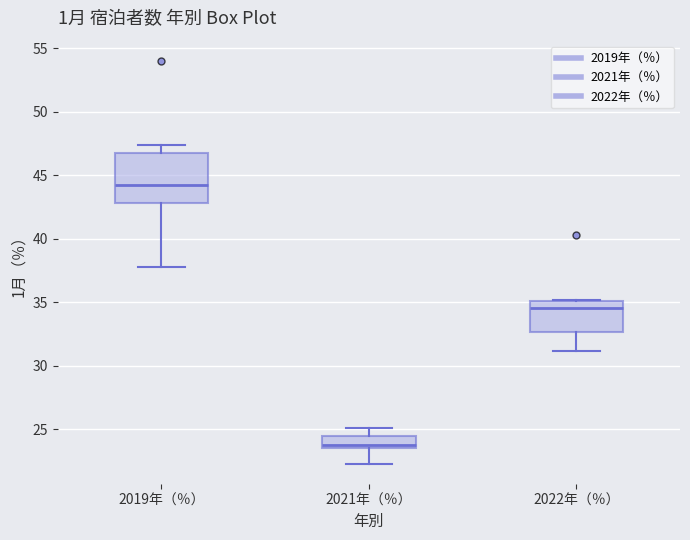

Which box is the tallest, from its lower edge to its upper edge?

2019年（％）